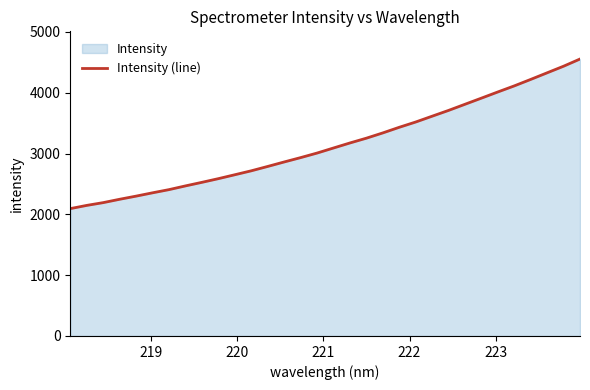

Reading left to right, what are all the values shown in this chart?

2094.2	2147.1	2192.6	2247.9	2299.6	2354.1	2406.5	2467.8	2526.4	2587.0	2651.3	2716.0	2787.9	2861.4	2932.9	3007.9	3091.2	3173.9	3252.5	3339.2	3431.7	3518.4	3614.0	3709.2	3810.2	3911.0	4012.8	4112.5	4218.9	4327.5	4435.9	4553.9